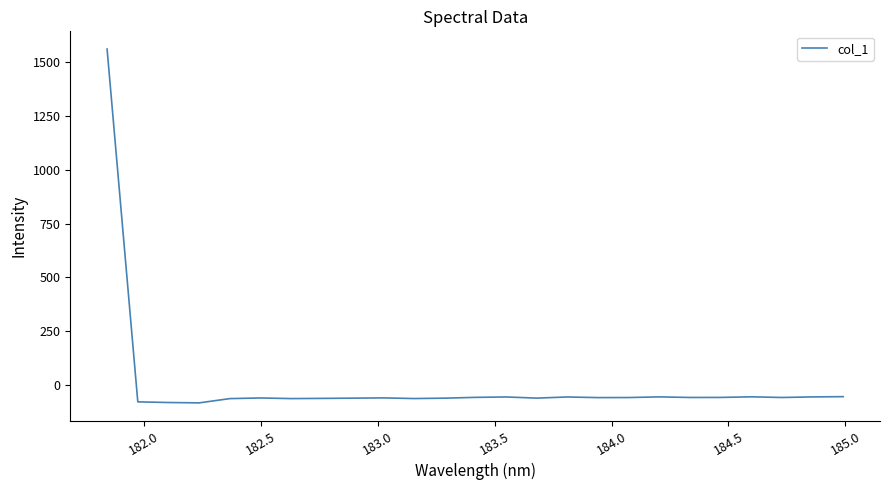

What is the difference between the maximum and minimum values?

1644.4